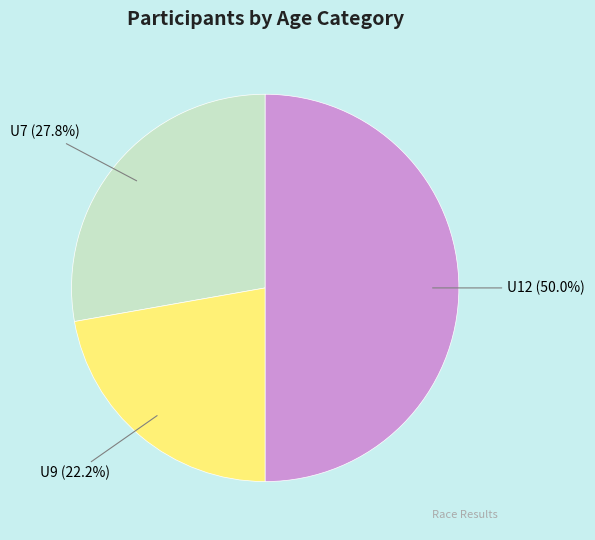

Does U7 (27.8%) account for over 50% of the chart?

No